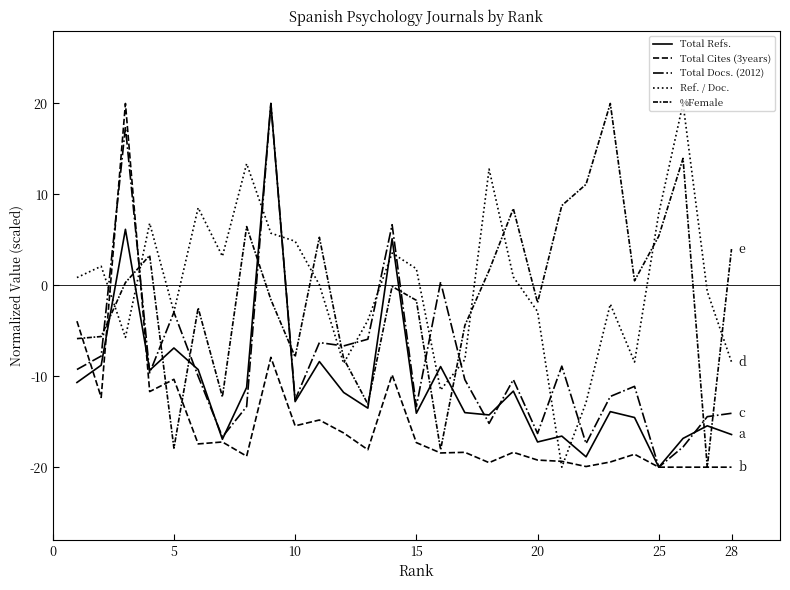

List the series in order of their peak value, highest first.

Total Refs., Total Cites (3years), Total Docs. (2012), Ref. / Doc., %Female